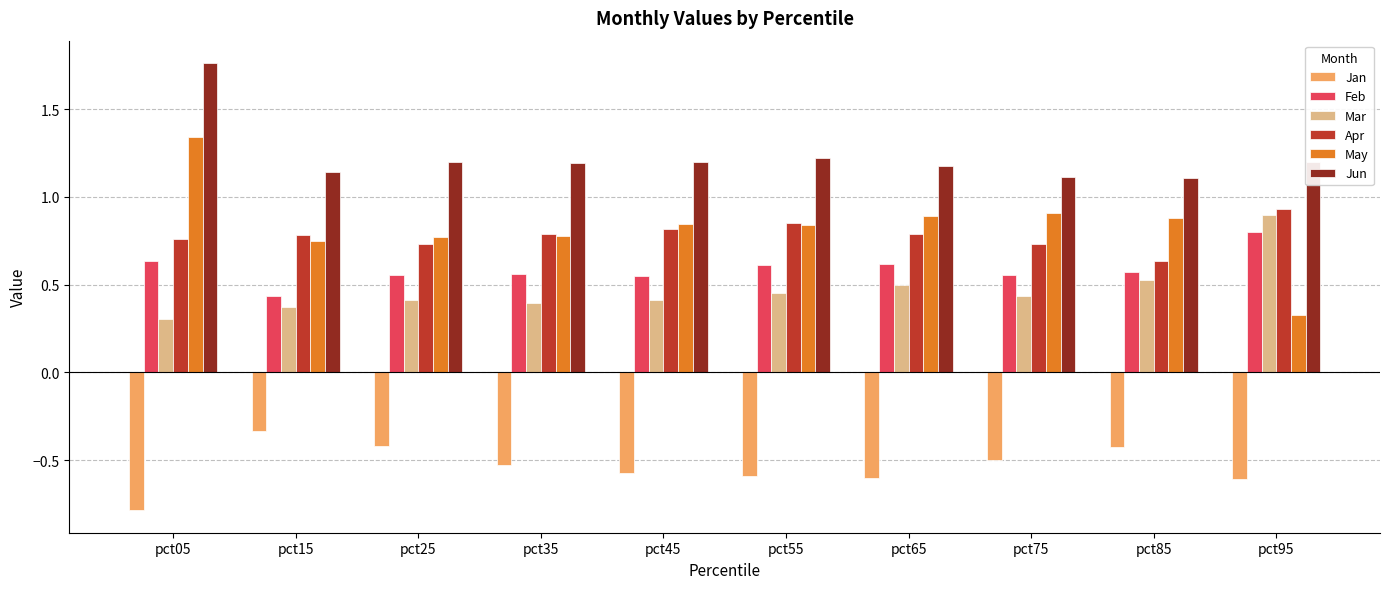

What is the sum of all Jan values?

-5.4